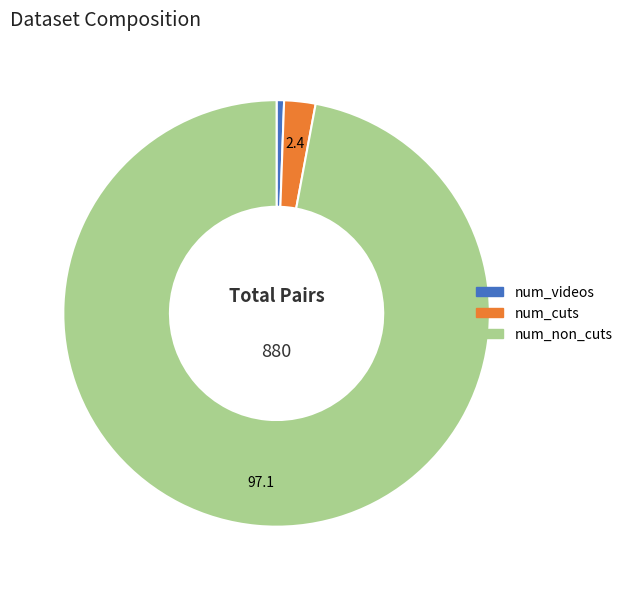

What is the ratio of the value at num_cuts to the value at num_videos?

4.2